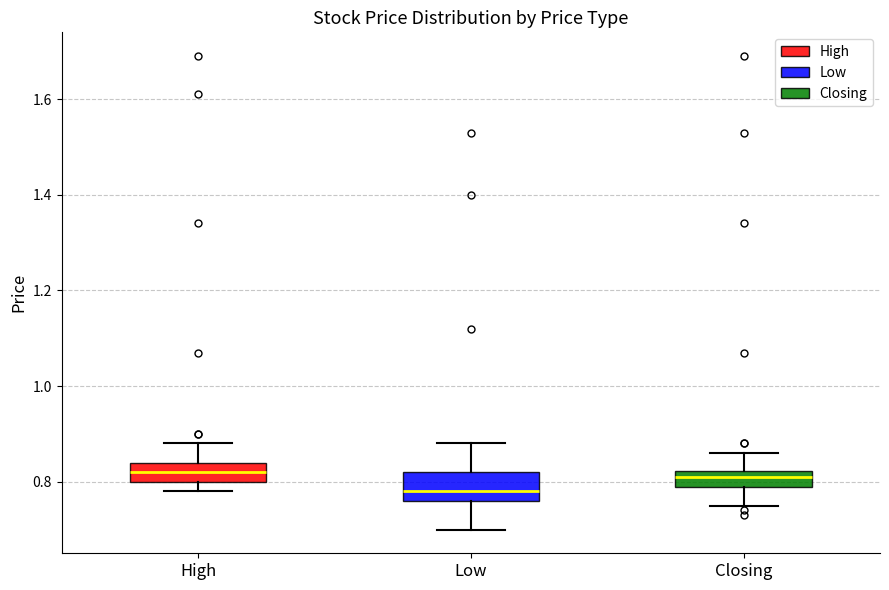

Where is the upper edge of the box for High on the y-axis? The values are not printed on the chart, so give them approximately, as read against the axis.

0.84